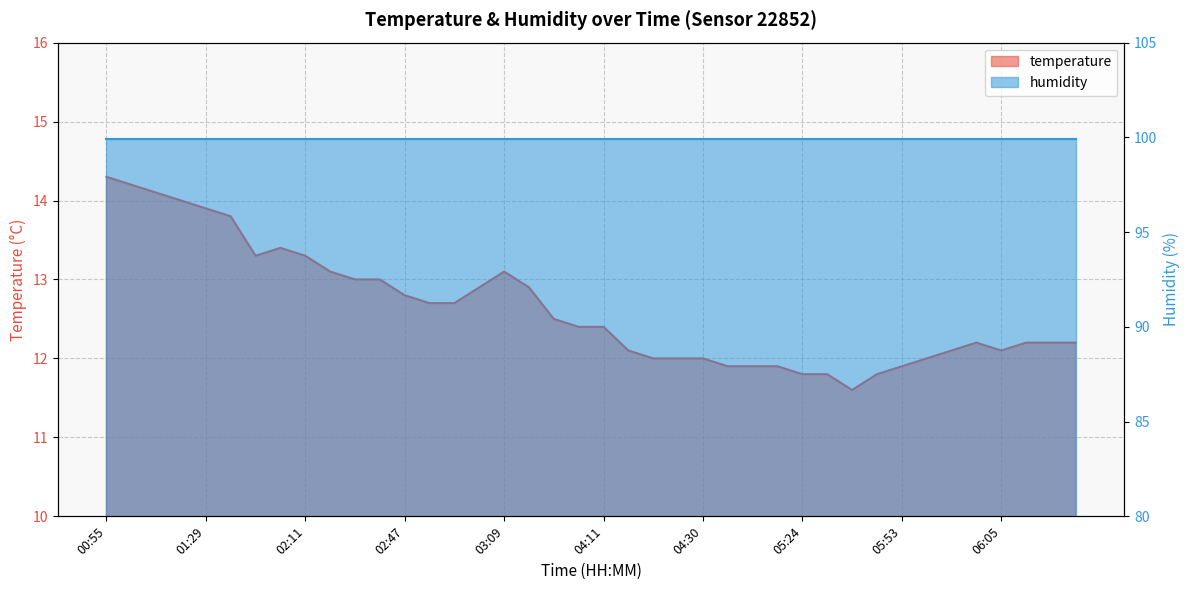

Reading left to right, list all the values displayed in this chart.

14.3	14.2	14.1	14.0	13.9	13.8	13.3	13.4	13.3	13.1	13.0	13.0	12.8	12.7	12.7	12.9	13.1	12.9	12.5	12.4	12.4	12.1	12.0	12.0	12.0	11.9	11.9	11.9	11.8	11.8	11.6	11.8	11.9	12.0	12.1	12.2	12.1	12.2	12.2	12.2